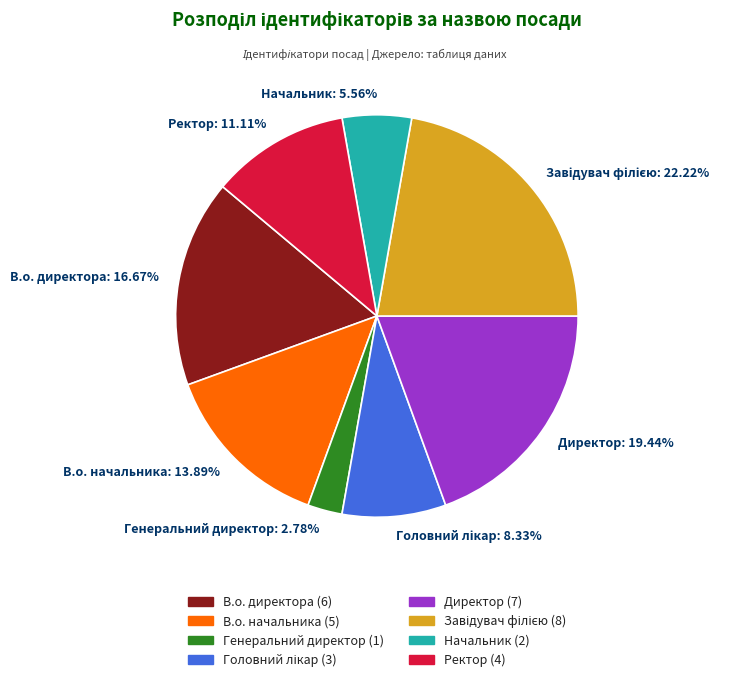

How many segments does this pie chart have?

8